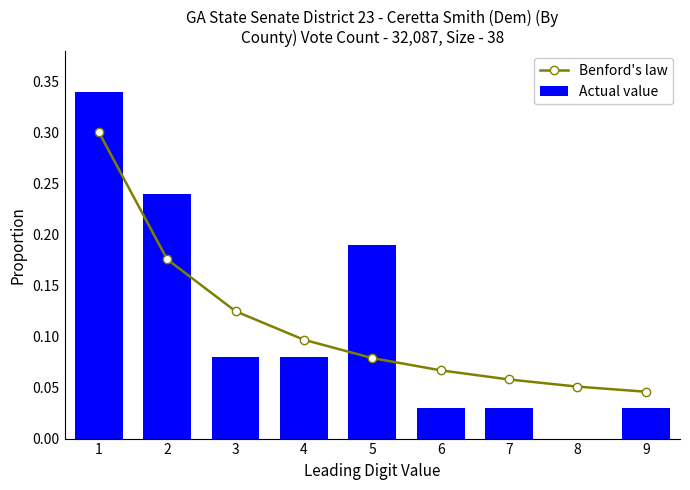

How many groups of bars are there?

9